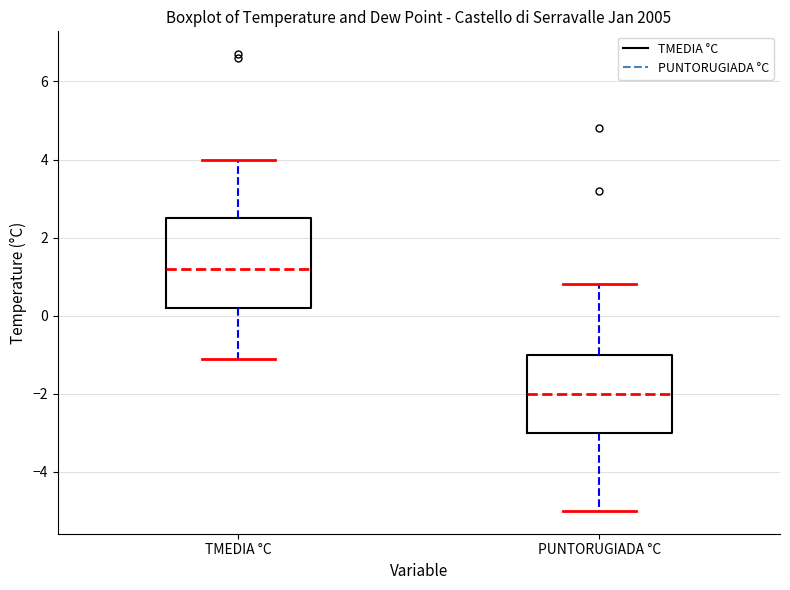

Where does the upper whisker of the box for TMEDIA °C end on the y-axis? The values are not printed on the chart, so give them approximately, as read against the axis.

4.0